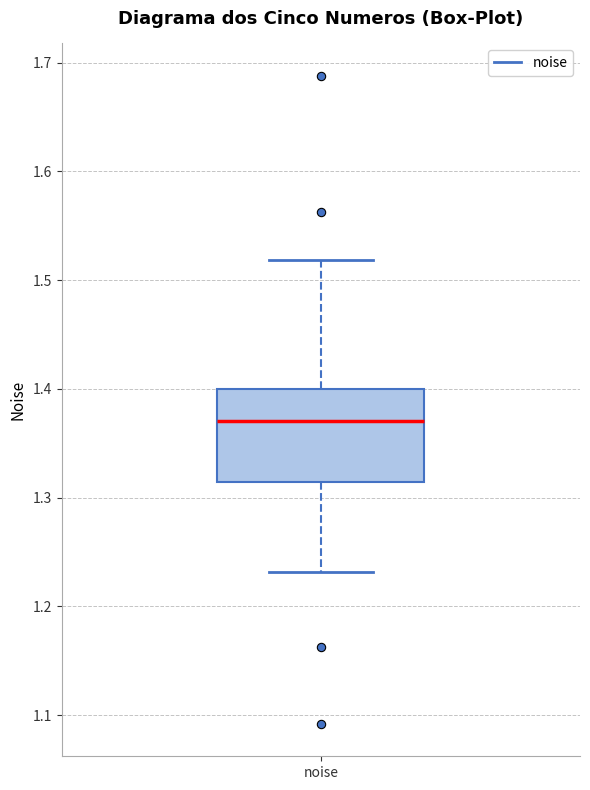

Transcribe this box plot: give where the median line is, the range the box spans, and where the two whiskers end, as read against the y-axis. The values are not printed on the chart, so give them approximately, as read against the axis.

median 1.37, box 1.31 to 1.40, whiskers 1.23 to 1.52